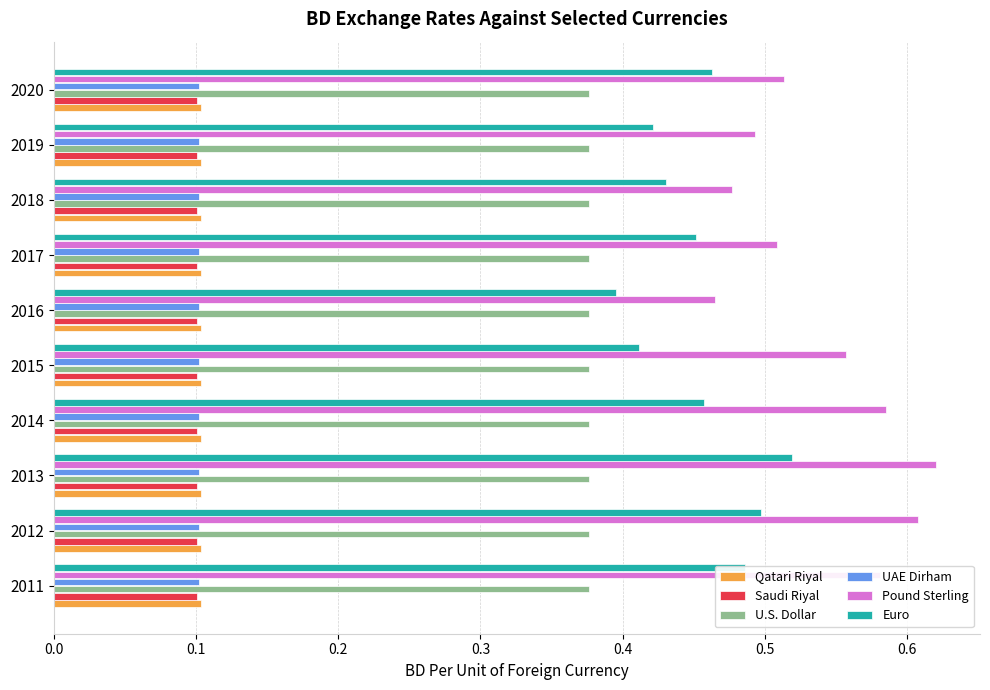

Which series has the largest range (max minus min)?

Pound Sterling